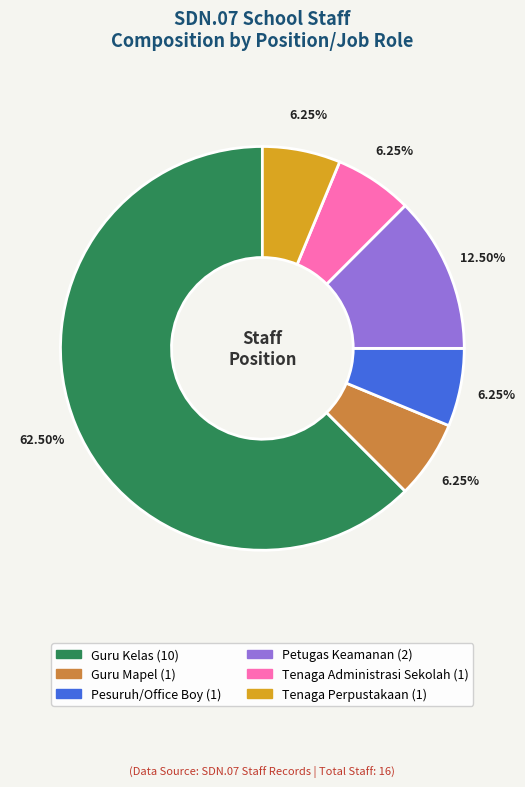

Is the sum of Guru Kelas and Petugas Keamanan greater than half?

Yes